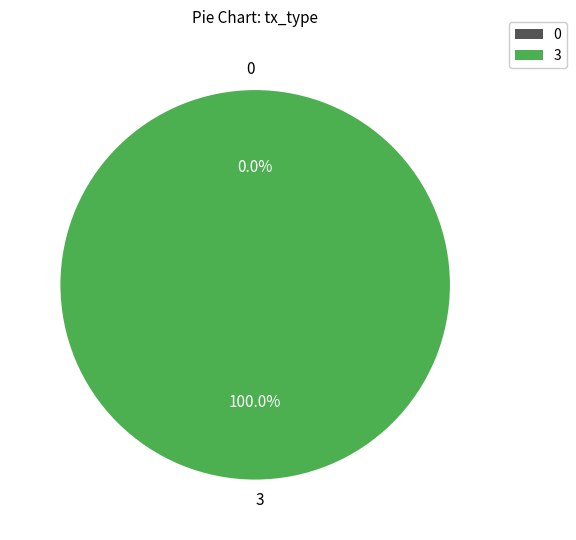

To the nearest percent, what is the combined percentage of Ticket and Regular?

100%